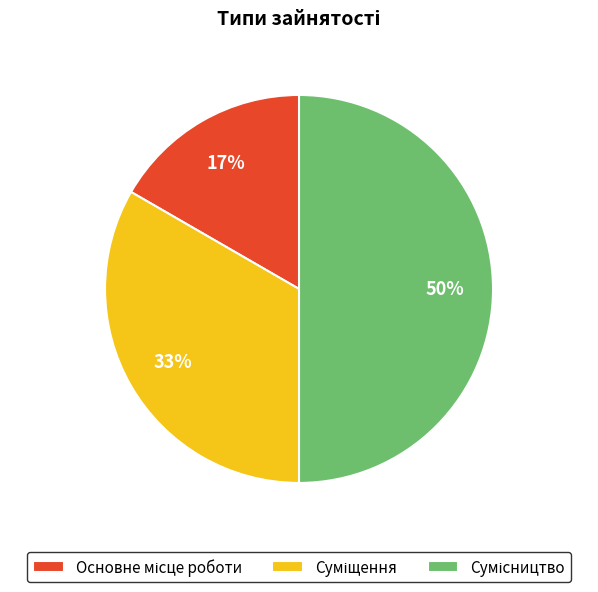

To the nearest percent, what is the difference between the largest and smallest slice percentages?

33%